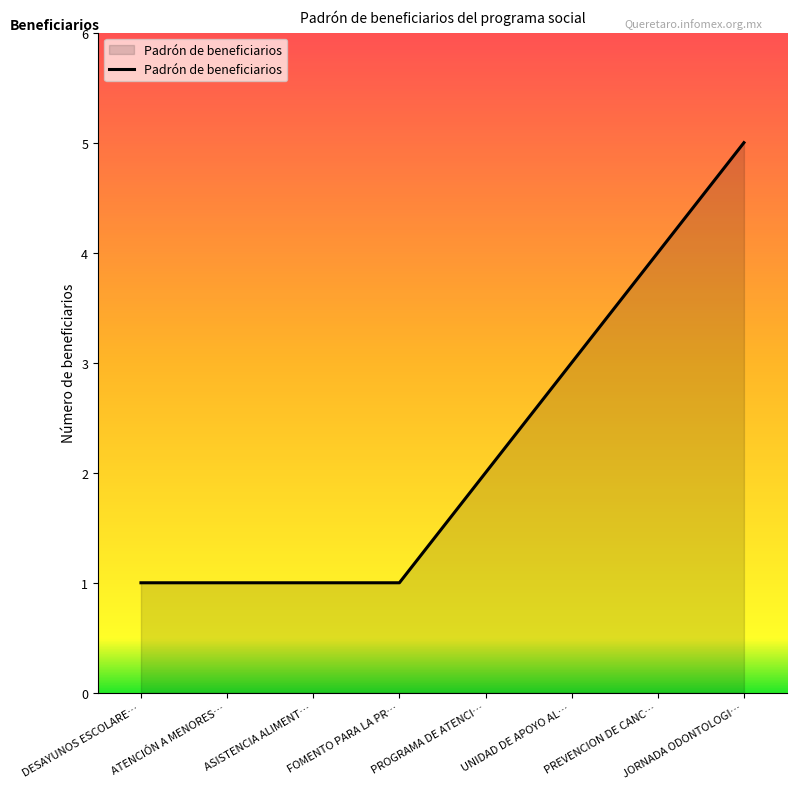

How many values are between 1 and 4?

7